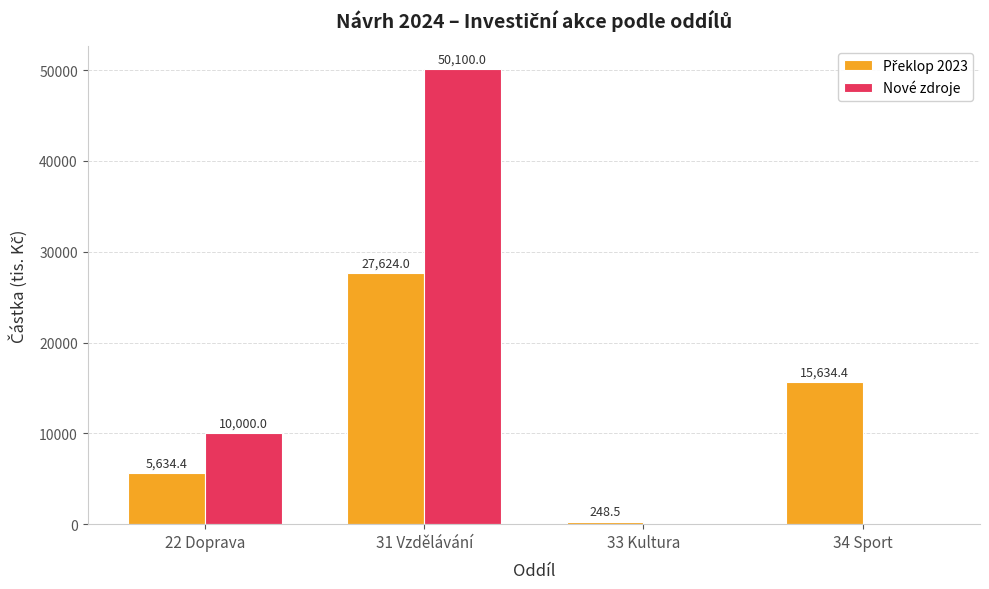

What is the sum of the Nové zdroje values at 22 Doprava and 33 Kultura?

10000.0